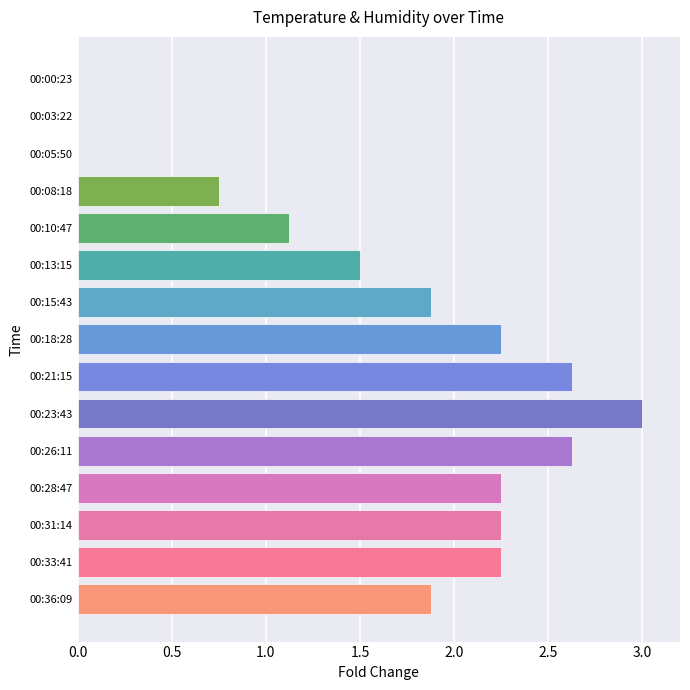

What is the sum of all values?

24.4